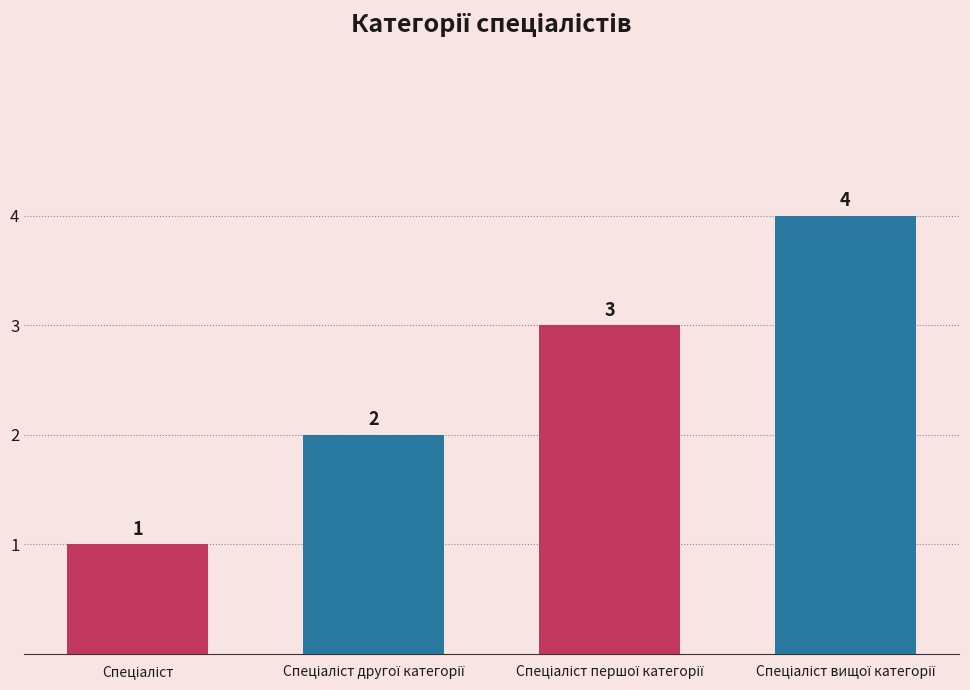

What is the greatest value displayed?

4